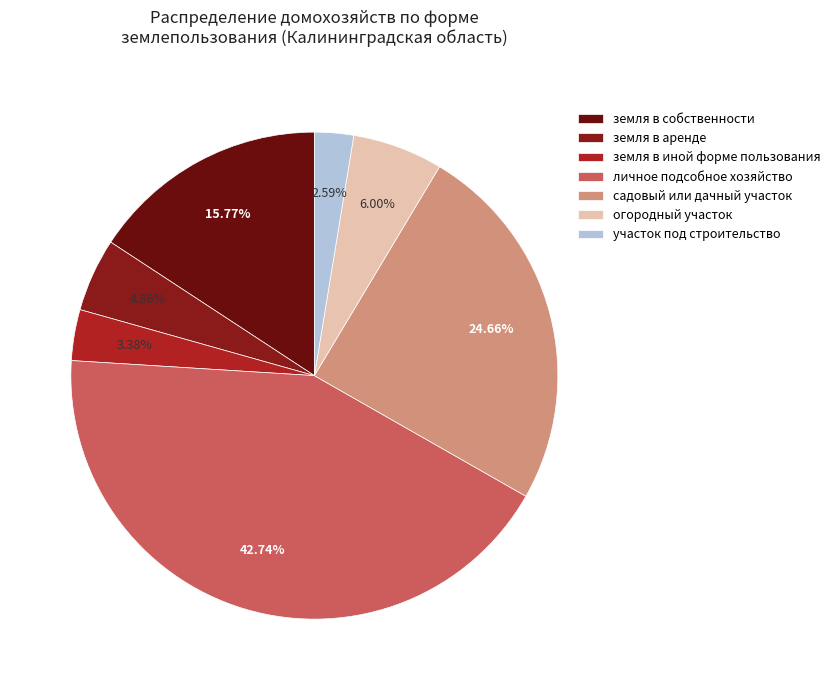

To the nearest percent, what is the average slice percentage?

14%